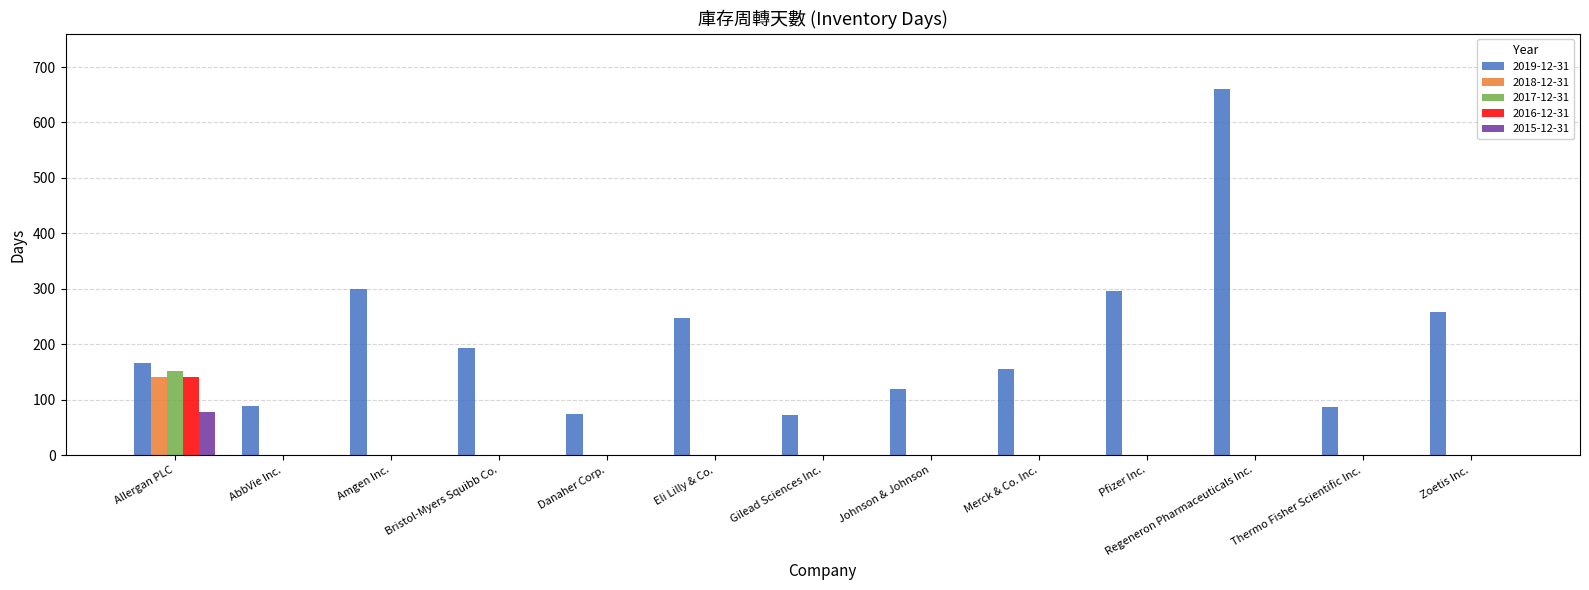

How many groups of bars are there?

13